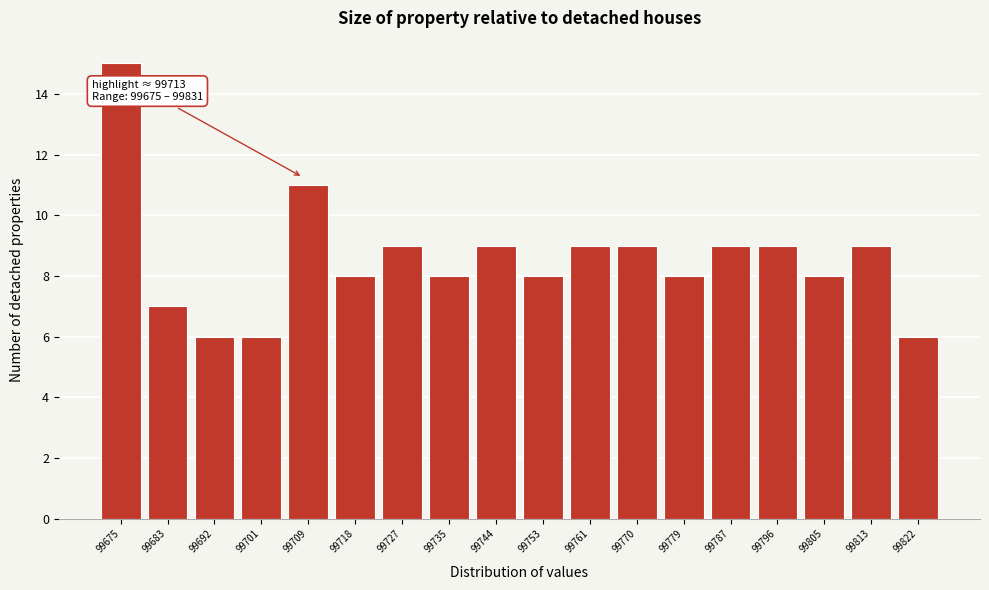

Reading left to right, what are all the values shown in this chart?

15	7	6	6	11	8	9	8	9	8	9	9	8	9	9	8	9	6